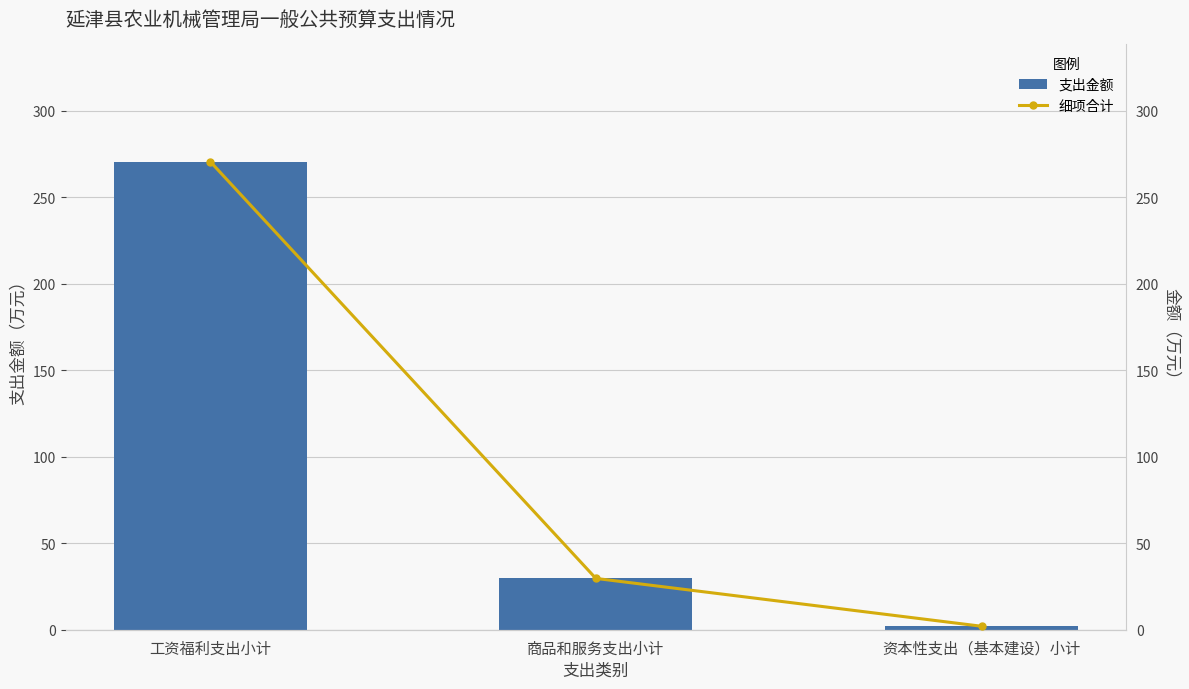

Is it true that 支出金额 equals 2.0 at 资本性支出（基本建设）小计?

True